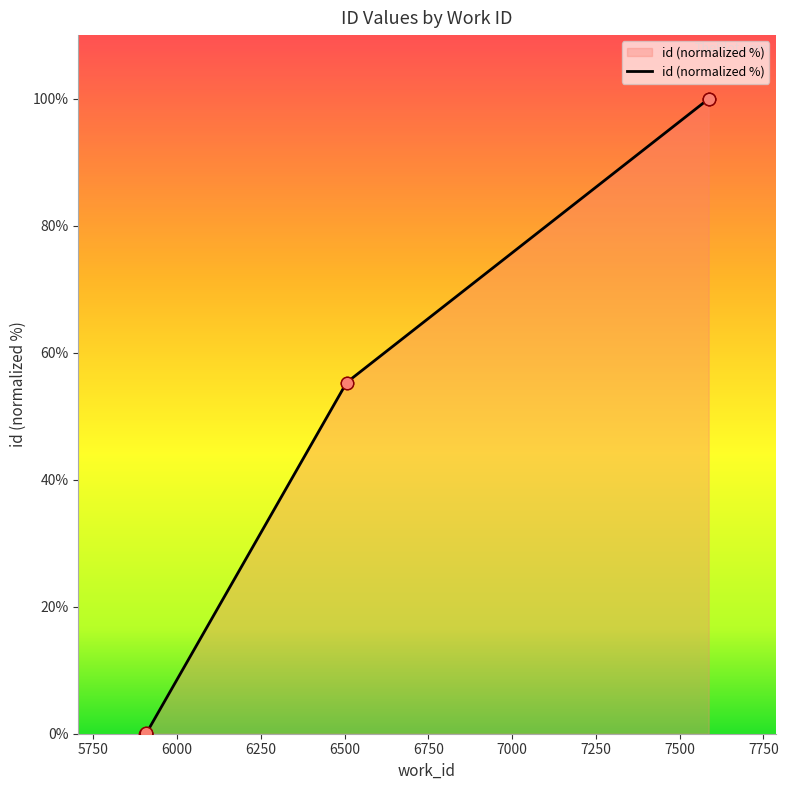

What is the change in value from 5908 to 7587?

+99.9